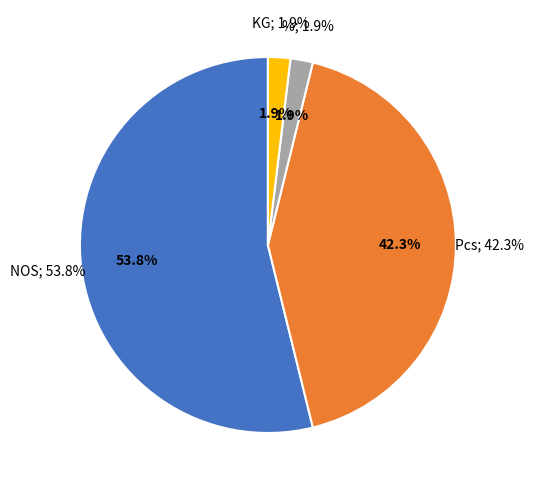

To the nearest percent, what percentage of the pie is NOS?

54%